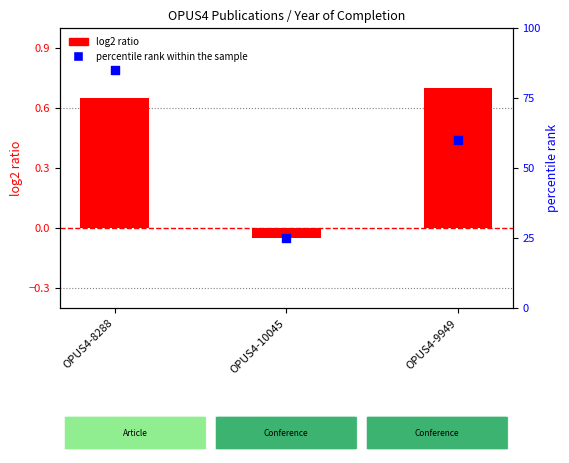

Which series has the widest spread of Y values?

percentile rank within the sample